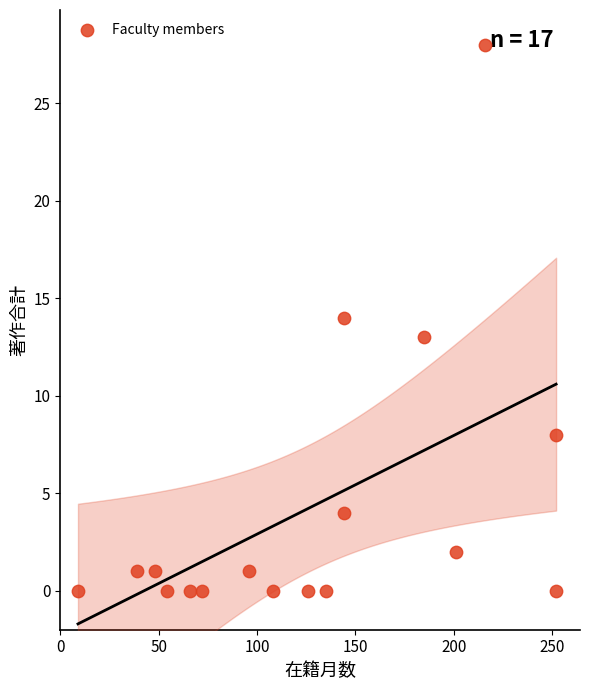

What is the range of X values (max minus min)?

243